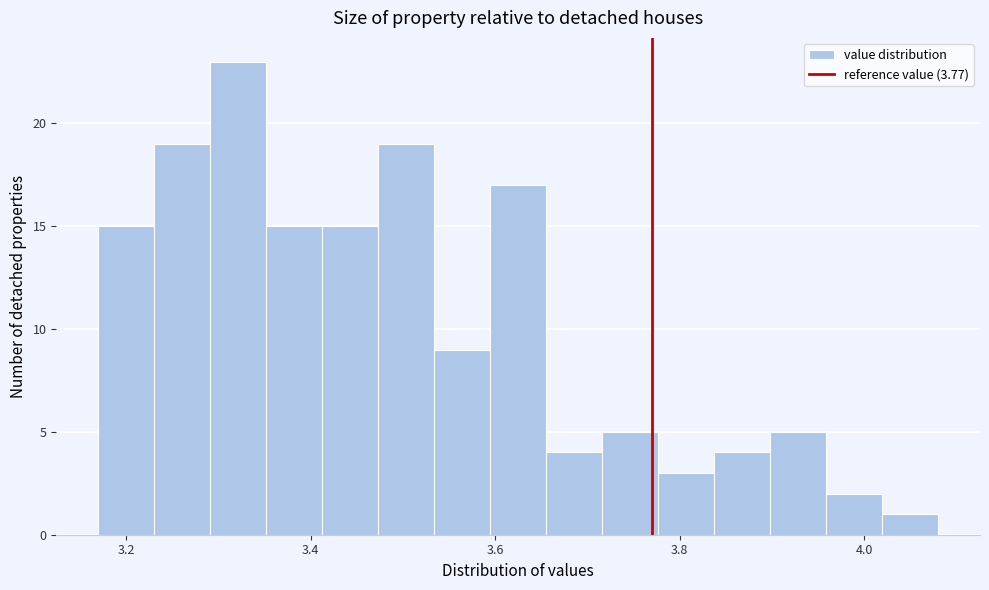

Read against the x-axis, roughly where is the centre of the tallest bar?

3.32